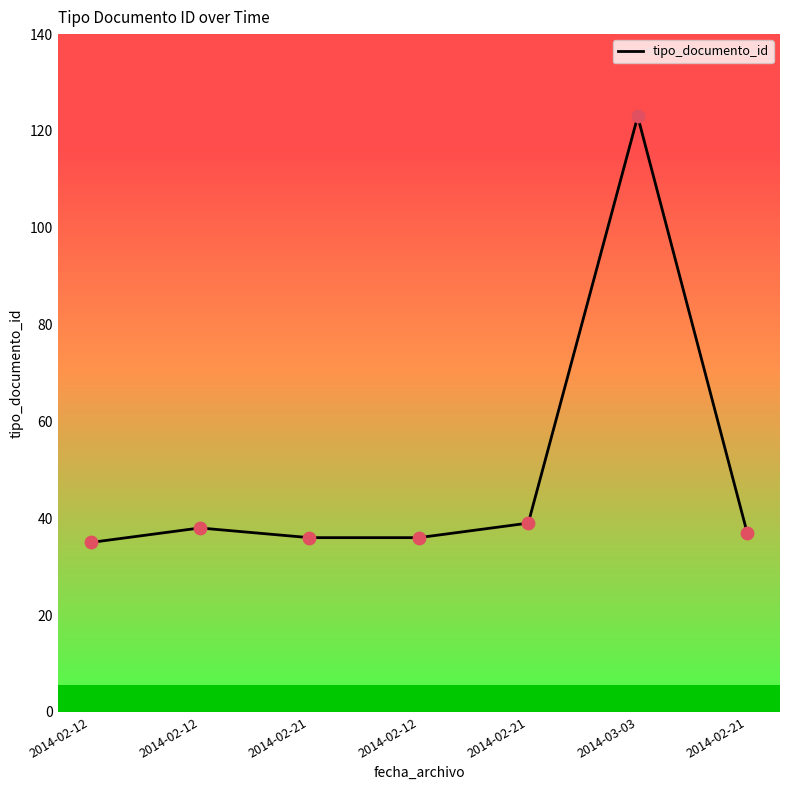

Which has a higher value, 2014-02-21 or 2014-02-21?

2014-02-21